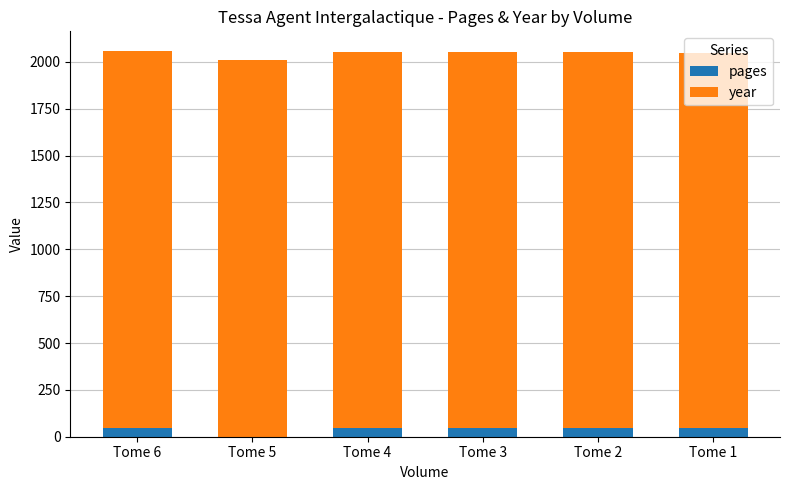

The value of pages at Tome 3 is 48. True or false?

True